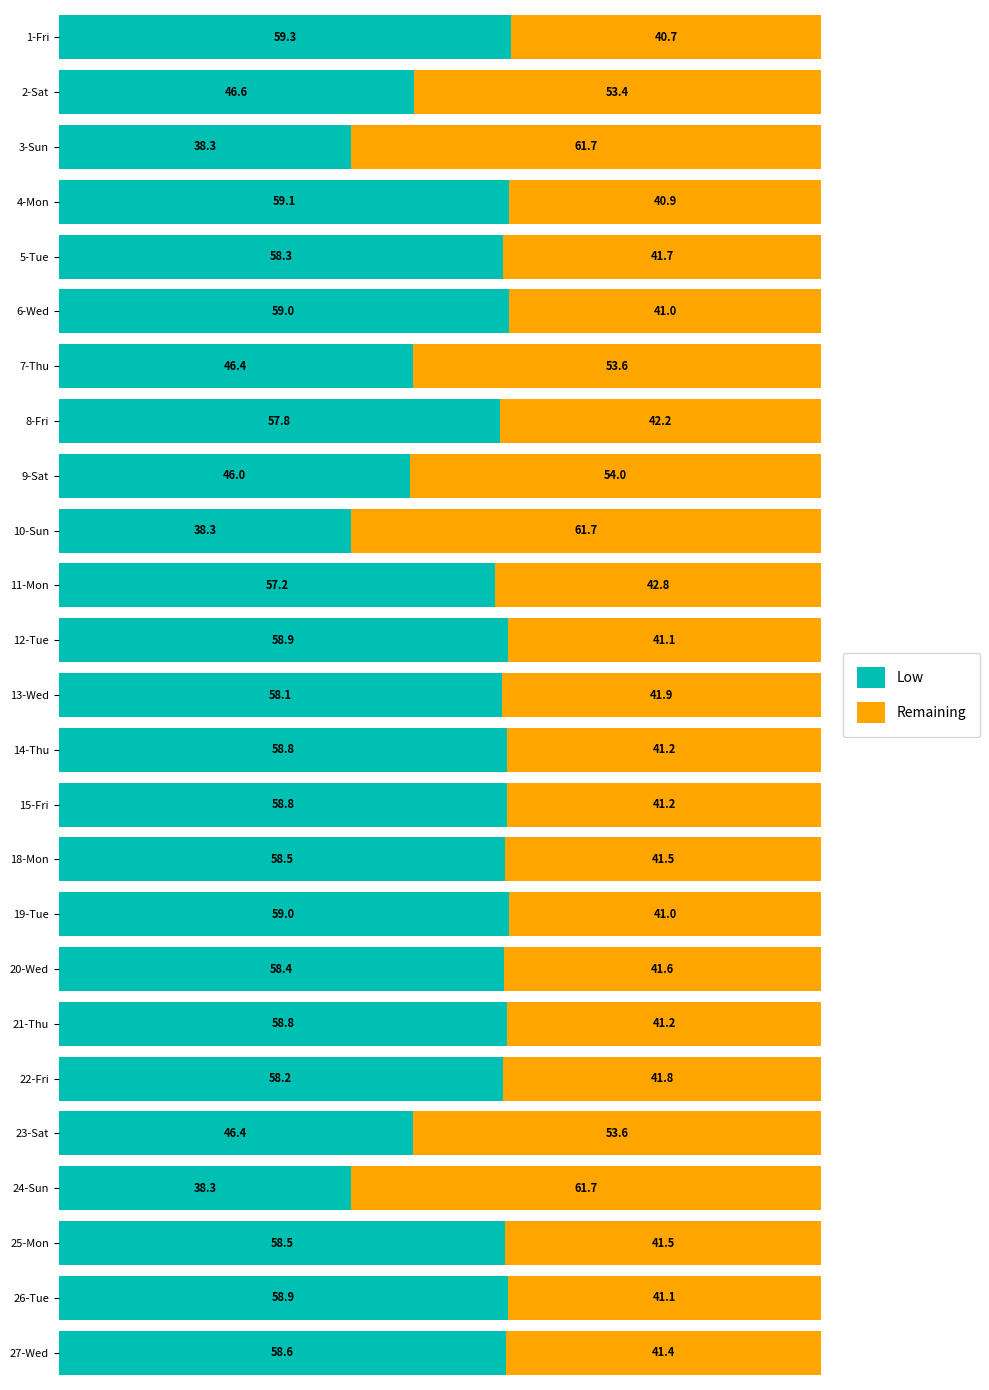

At which label does Low reach its peak?

1-Fri